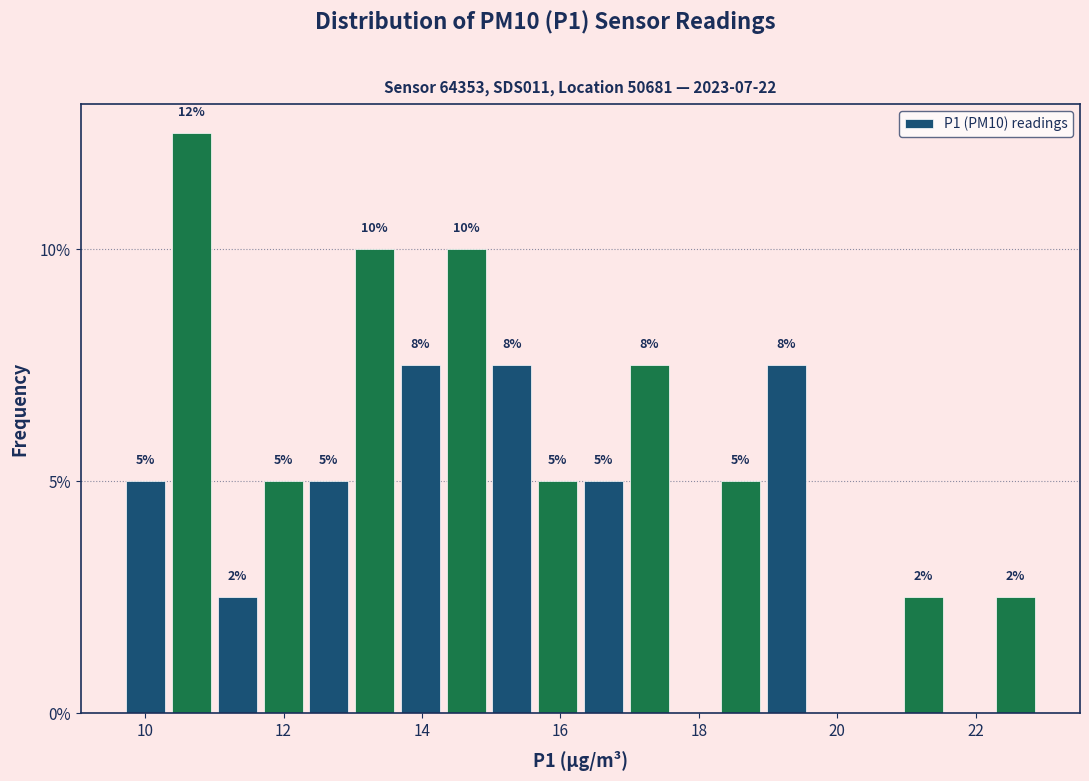

Read against the x-axis, roughly where is the centre of the tallest bar?

10.6